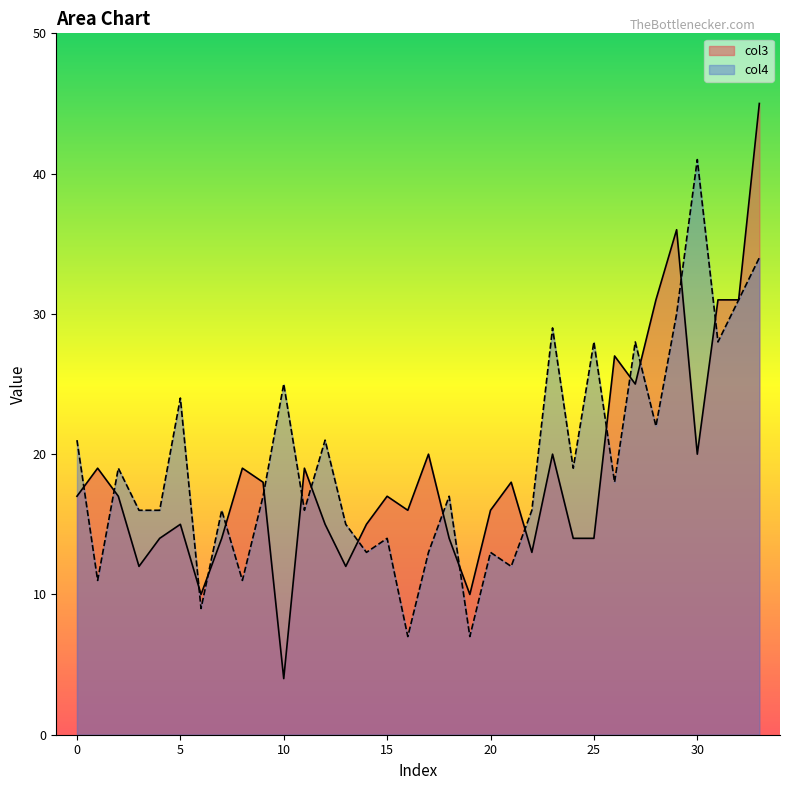

Rank the series by their average value, from highest to lowest.

col4, col3